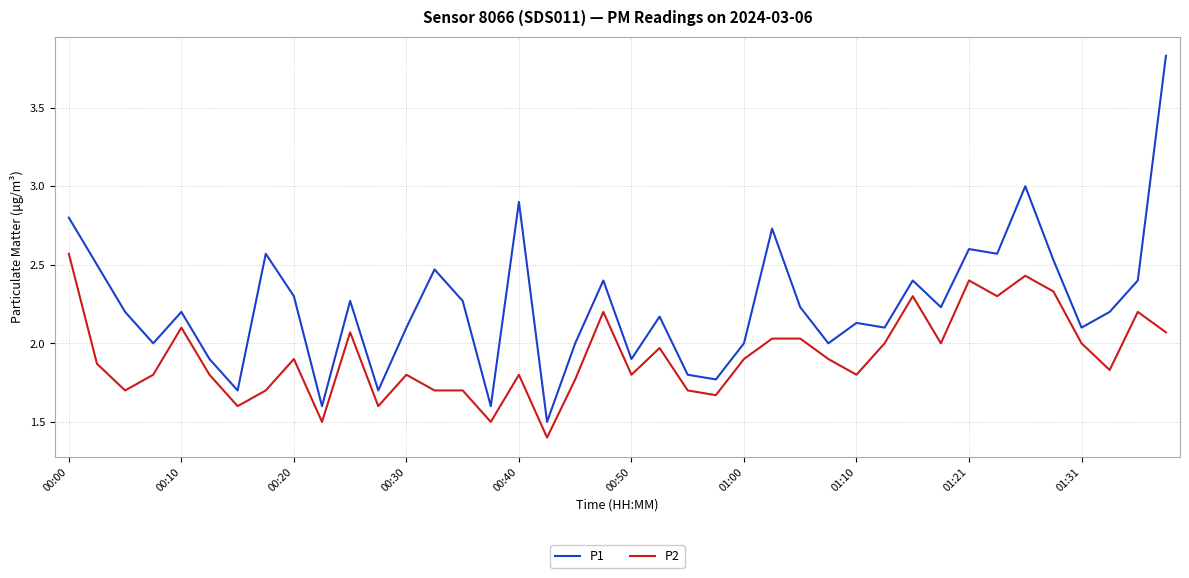

Which series has the largest range (max minus min)?

P1